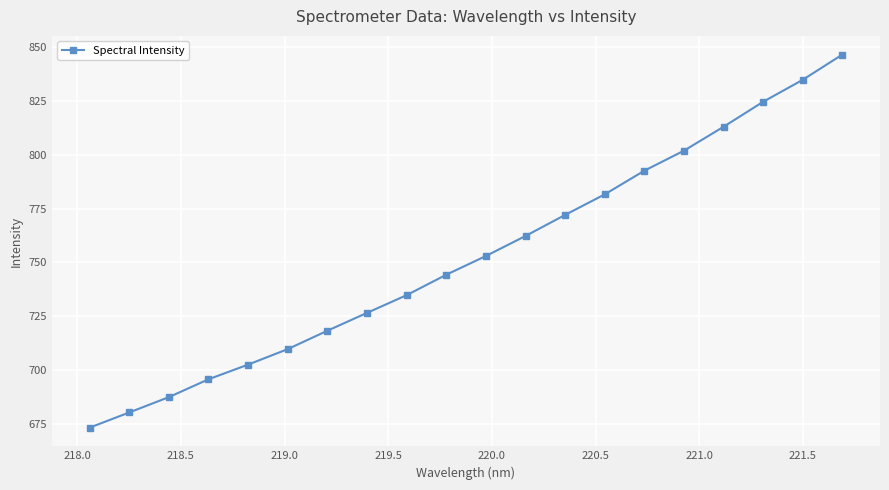

Does the chart display data point markers on the line(s)?

Yes